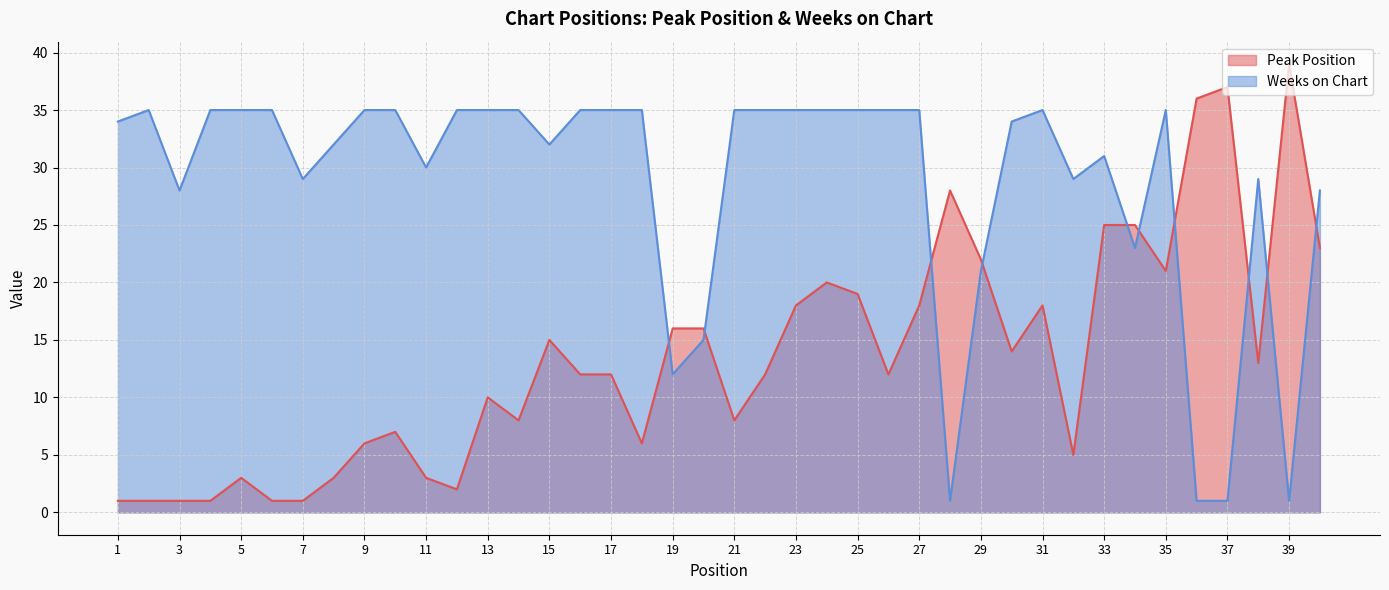

How many lines are shown in the chart?

2